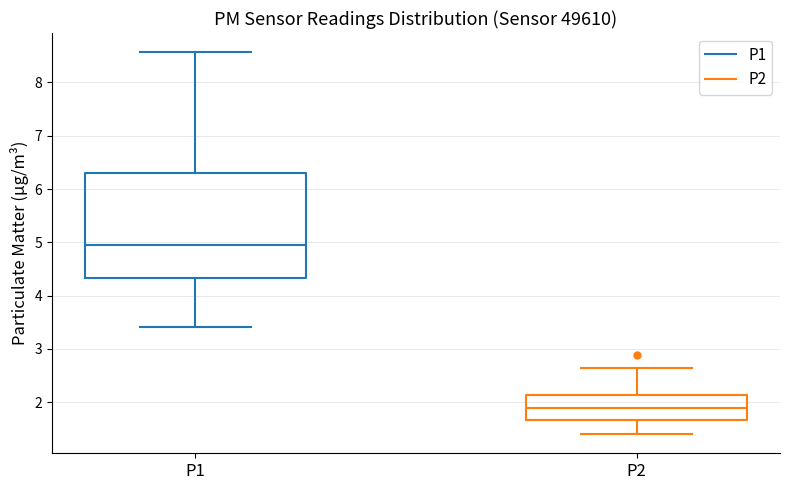

Which box is the tallest, from its lower edge to its upper edge?

P1